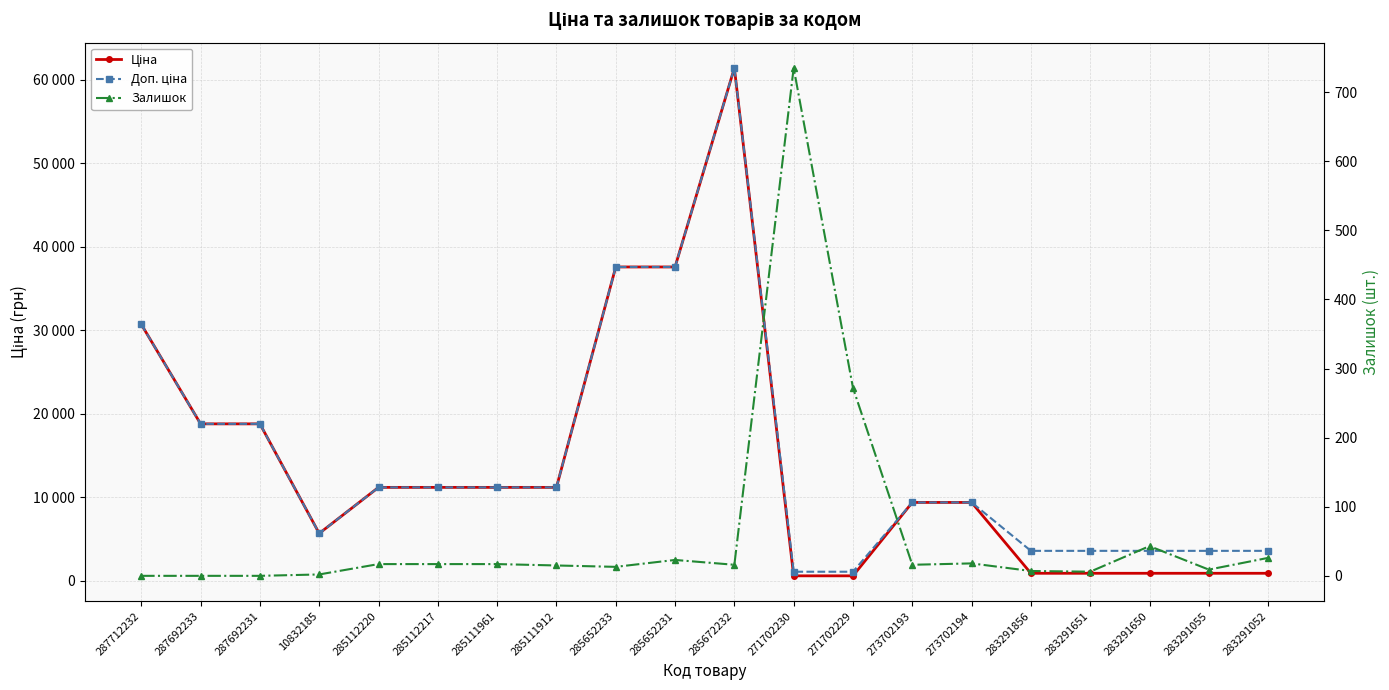

How many intersections are there between Ціна and Залишок?

2